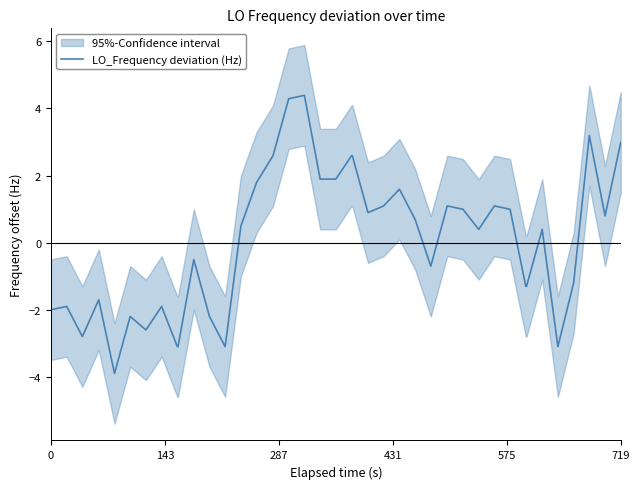

What is the maximum value for LO_Frequency deviation (Hz)?

4.4